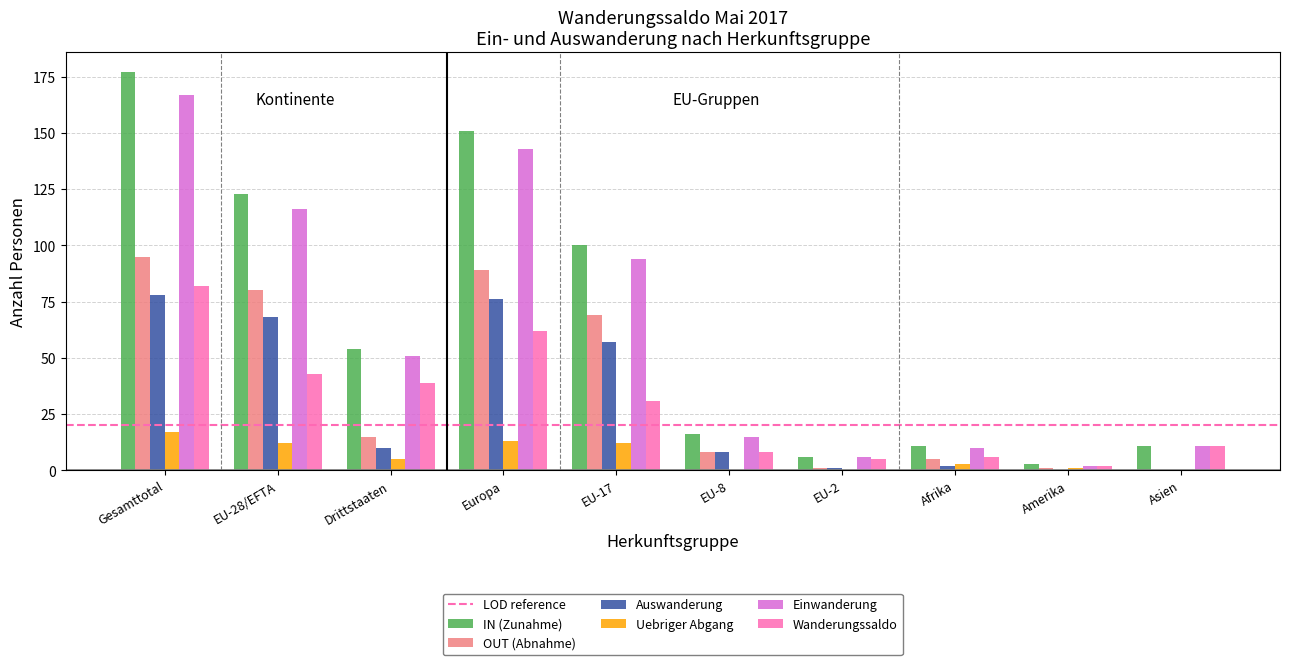

Which series changed the most between Drittstaaten and Europa?

IN (Zunahme)